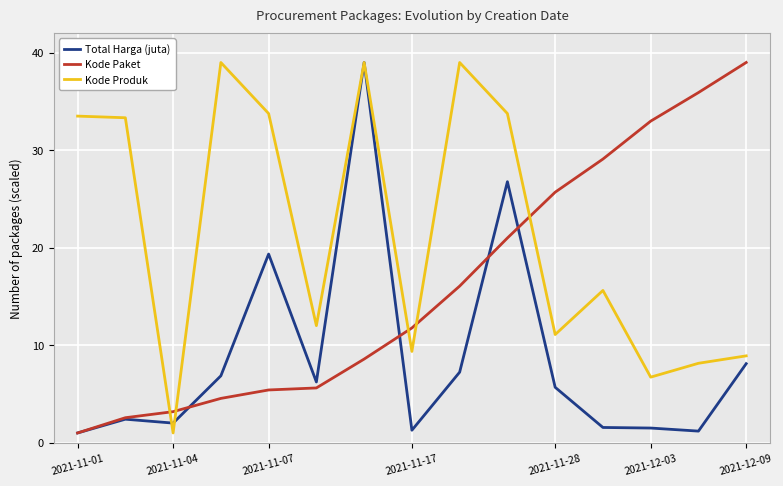

Rank the series by their average value, from highest to lowest.

Kode Produk, Kode Paket, Total Harga (juta)